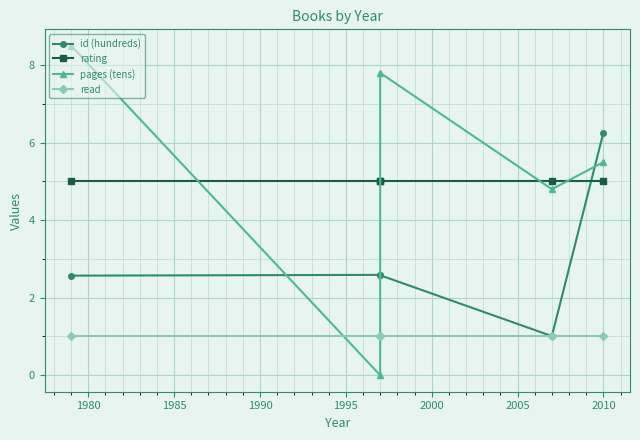

The value of pages (tens) at 2010 is 1.3. True or false?

False